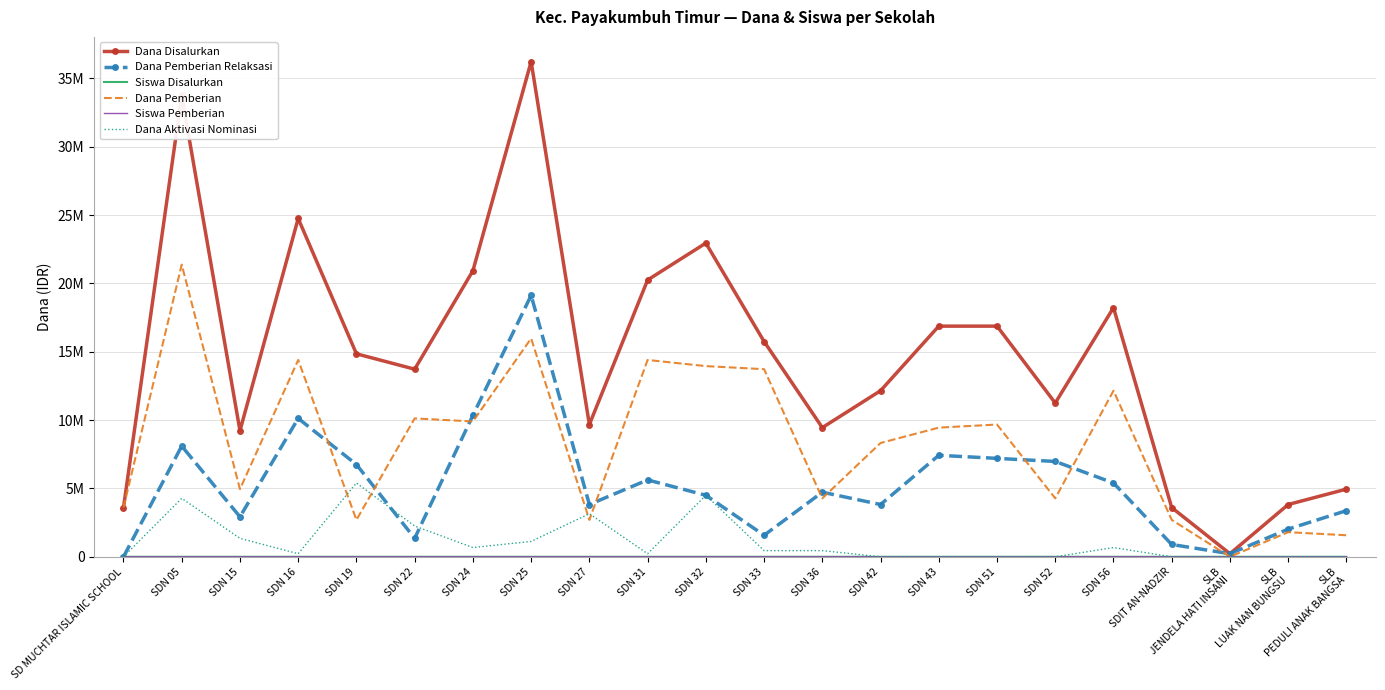

How many data points in Dana Pemberian Relaksasi are above 4725000?

10